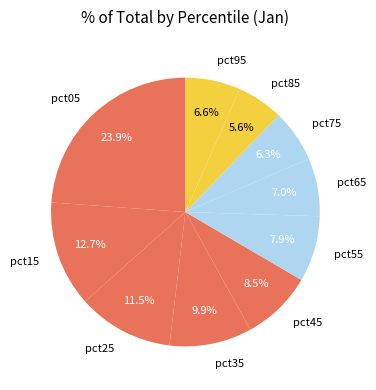

The pct75 slice represents 1% of the pie. True or false?

False